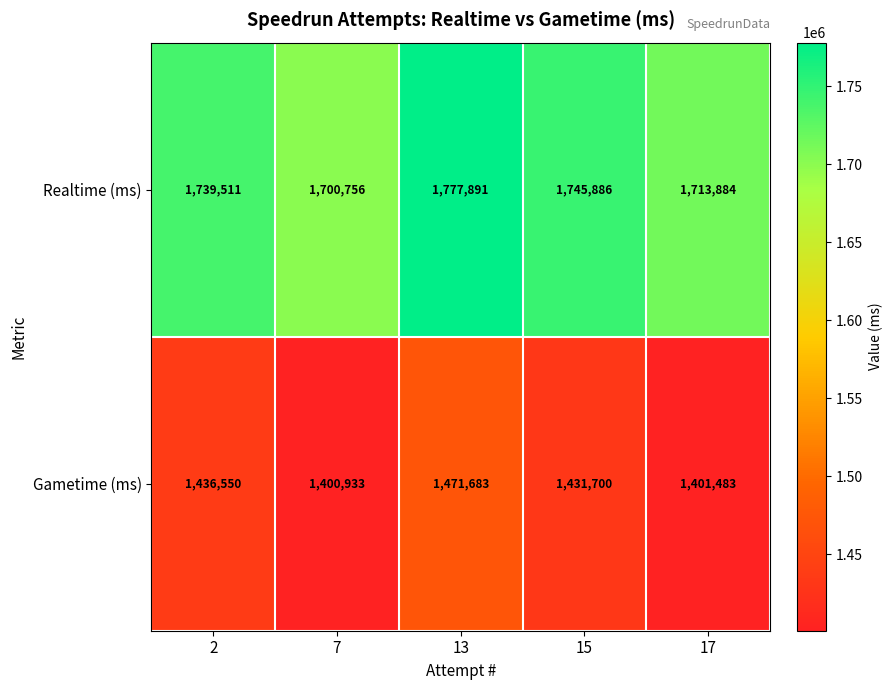

Rank the series at 17 from highest to lowest value.

Realtime (ms), Gametime (ms)